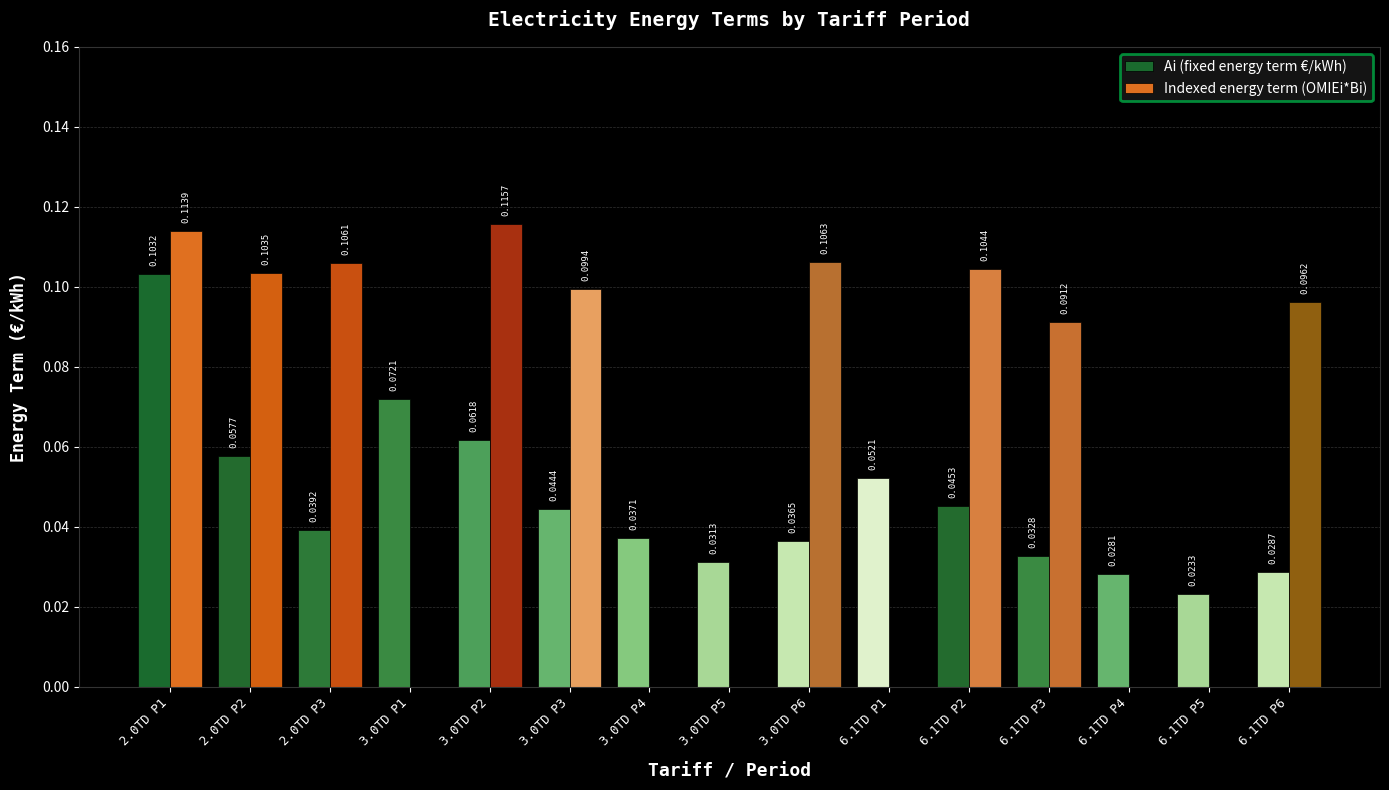

Between 3.0TD P4 and 3.0TD P5, which series saw the biggest shift?

Ai (fixed energy term €/kWh)